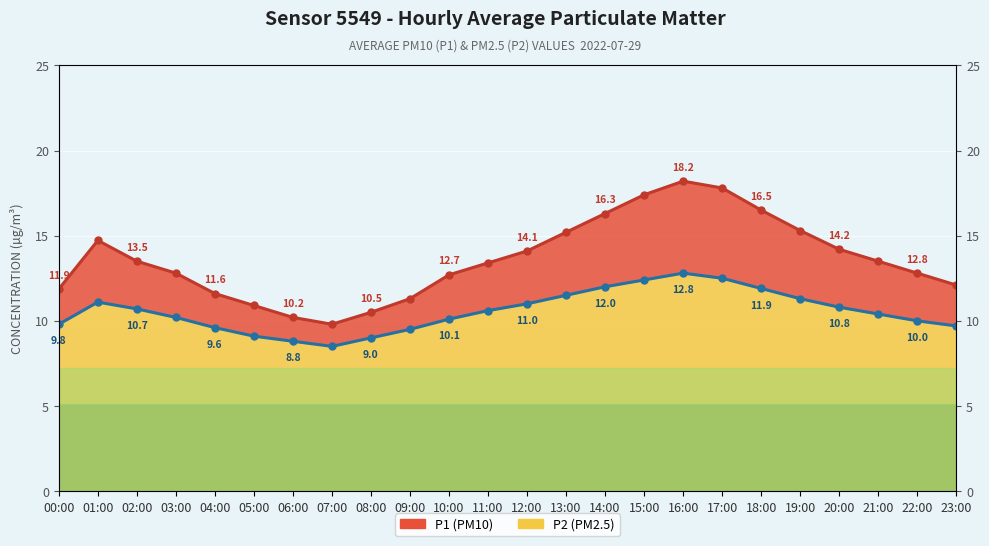

Which series has the largest range (max minus min)?

P1